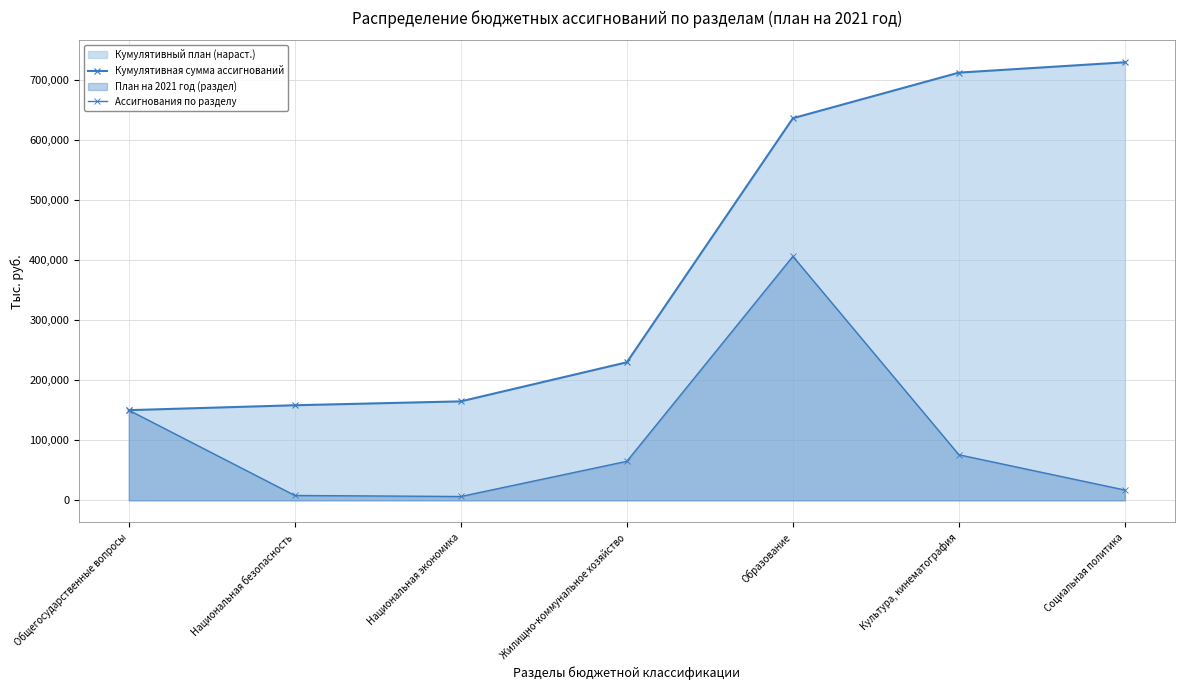

What is the label of the 4th point from the left?

Жилищно-коммунальное хозяйство